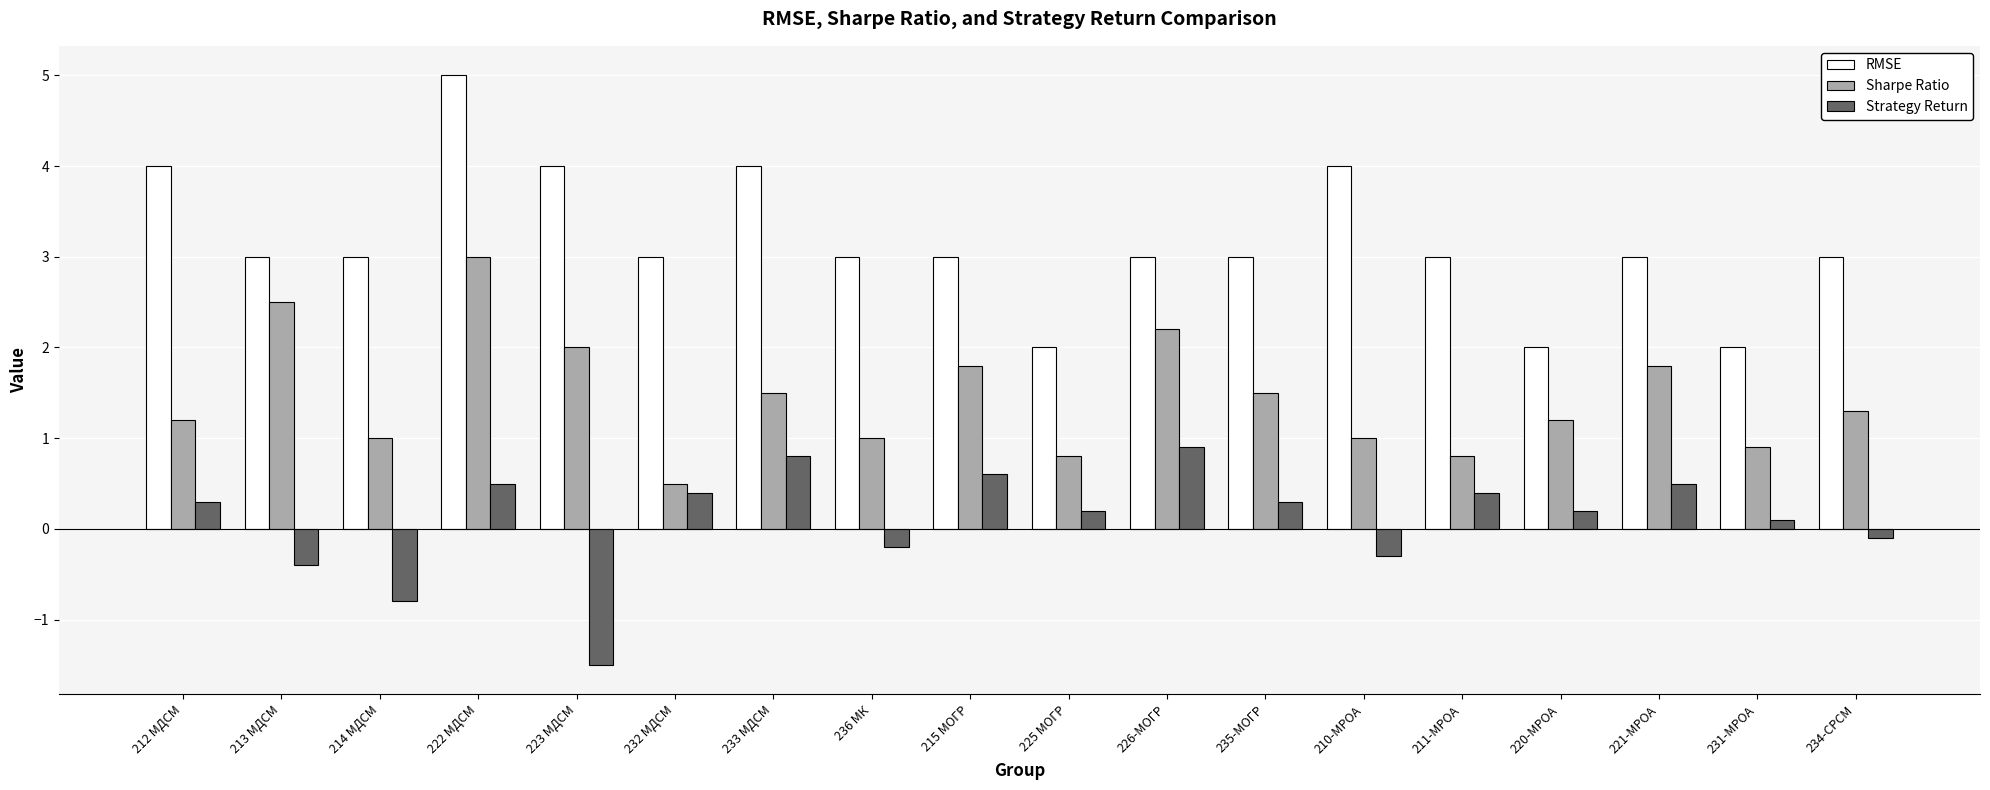

How many groups of bars are there?

18